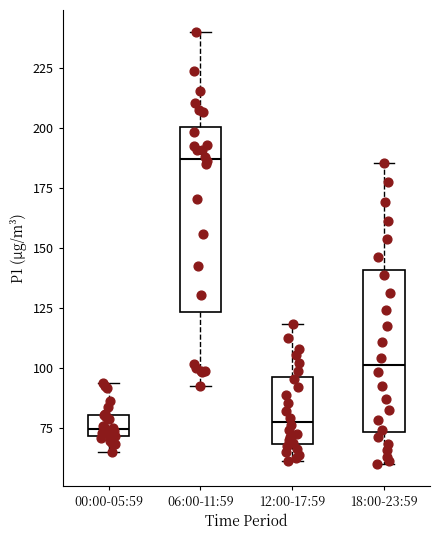

Where is the upper edge of the box for 18:00-23:59 on the y-axis? The values are not printed on the chart, so give them approximately, as read against the axis.

140